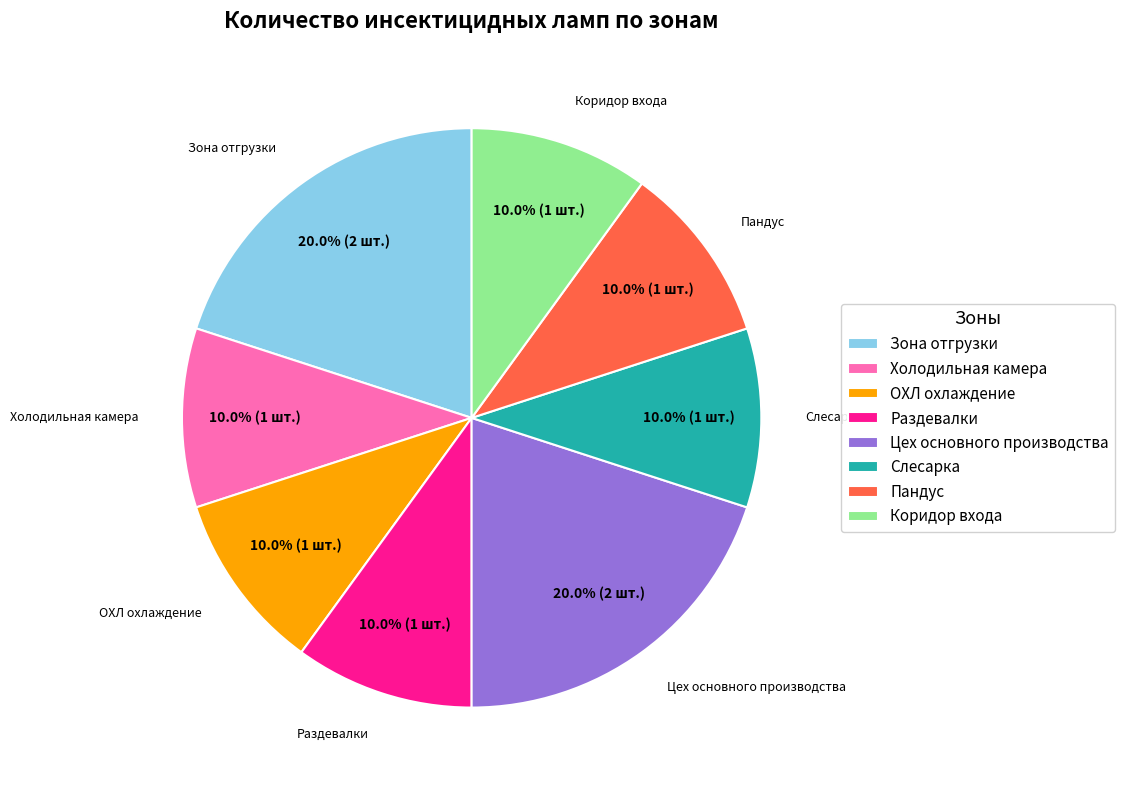

Does Слесарка represent more than half of the total?

No